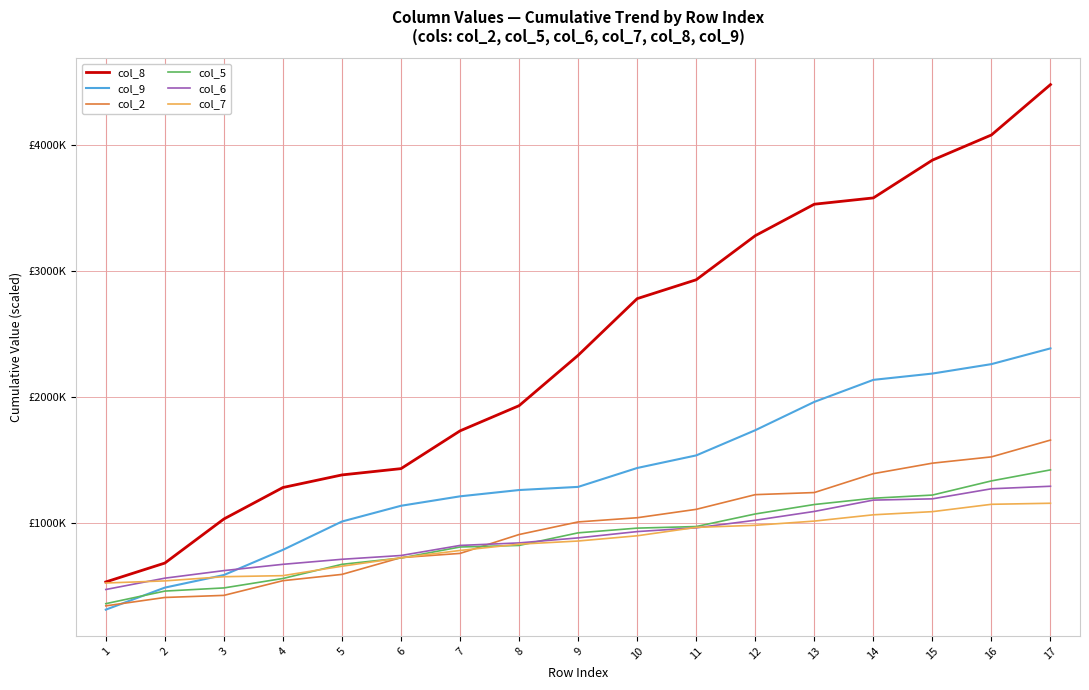

What is the difference between the second highest and second lowest values in the col_7 series?

608333.3